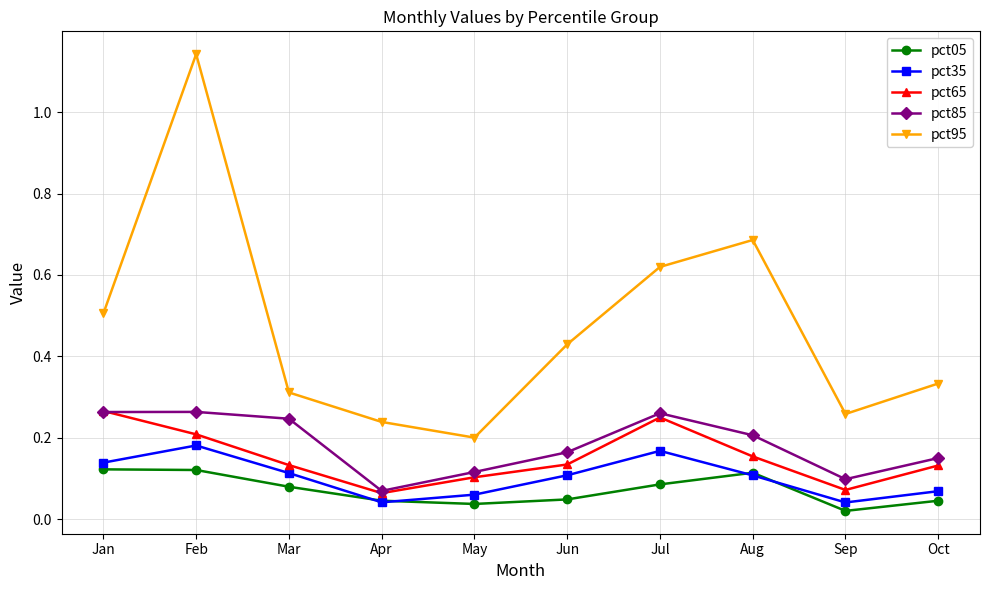

True or false: pct35 and pct95 intersect in this chart.

False